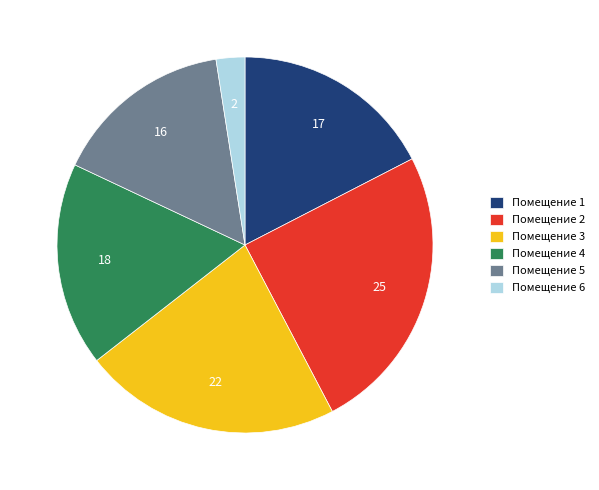

Approximately how many times larger is the value at Помещение 5 compared to Помещение 6?

6.3